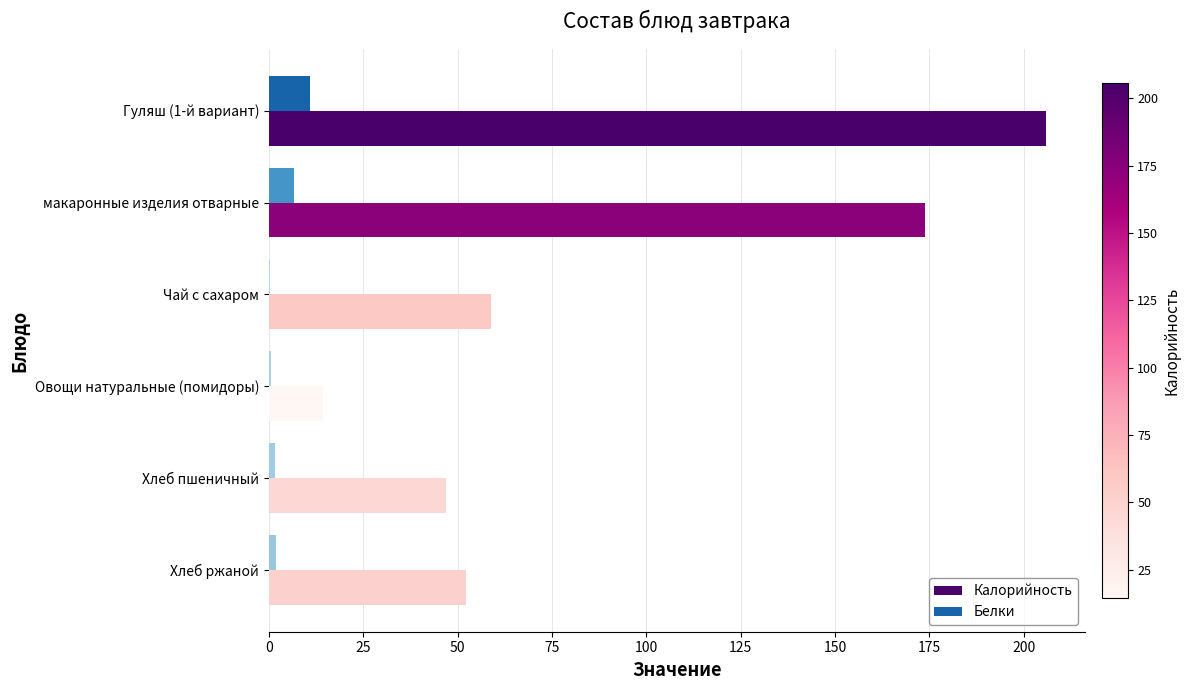

The Калорийность series shows 233.9 at макаронные изделия отварные. True or false?

False